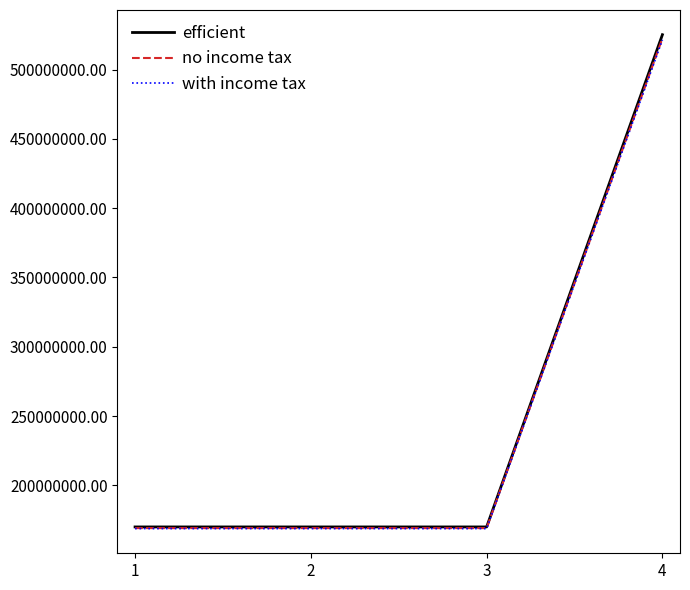

The value of efficient at 3 is 169964660.0. True or false?

True